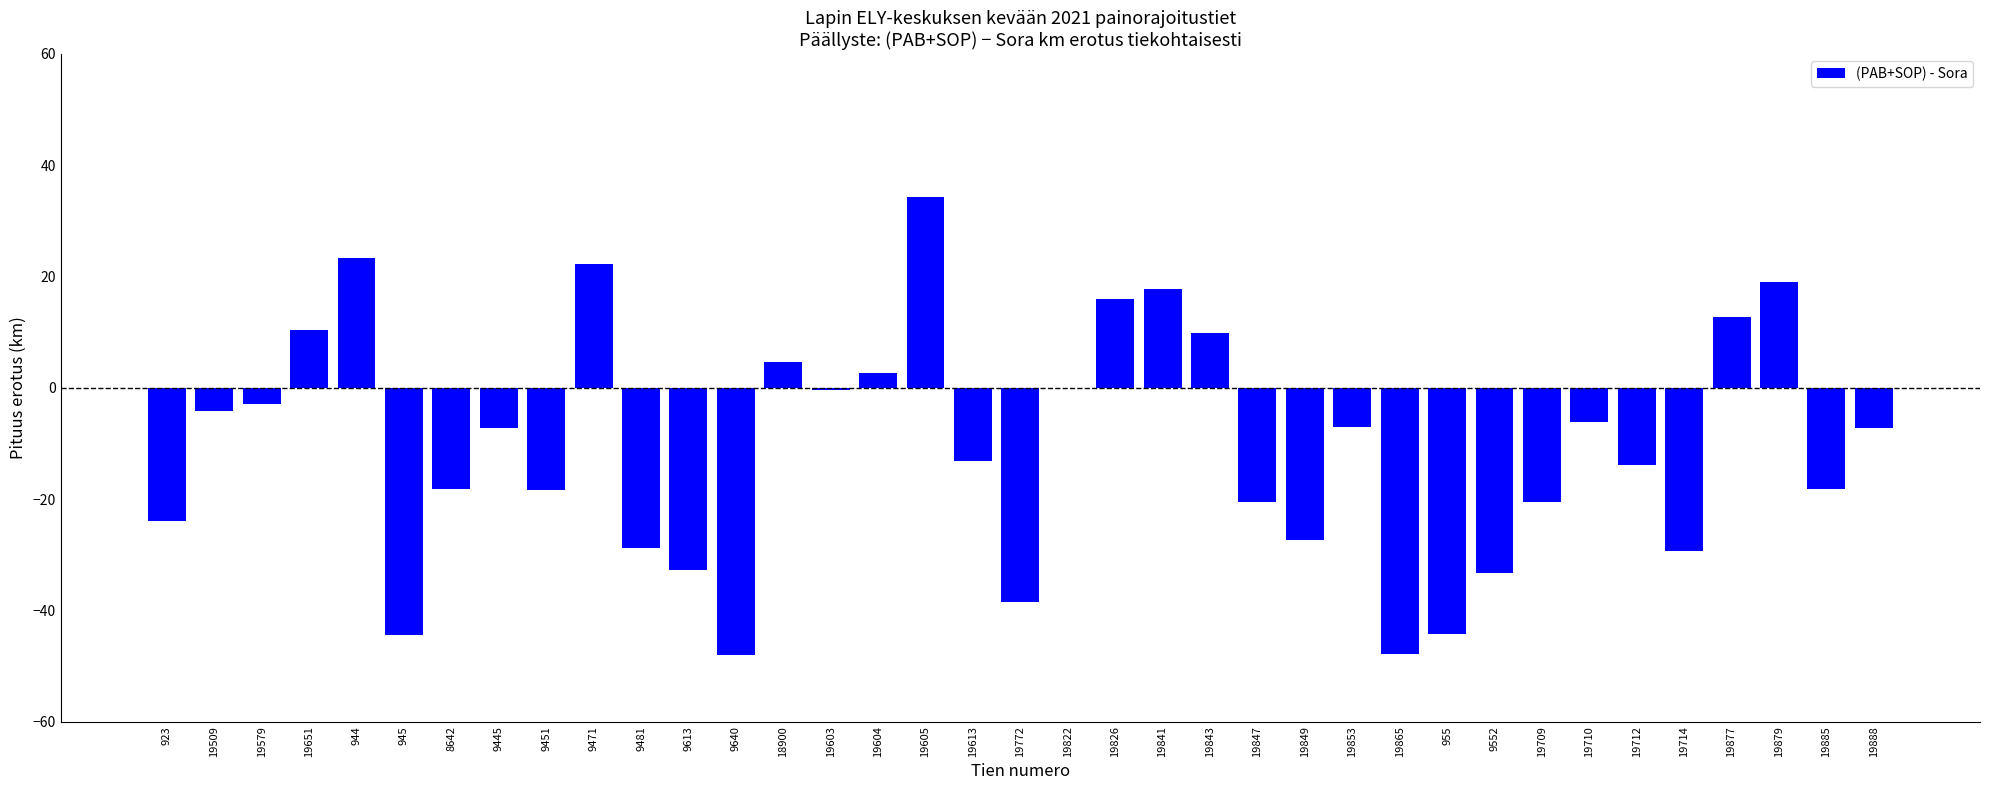

How many series are shown in this chart?

1